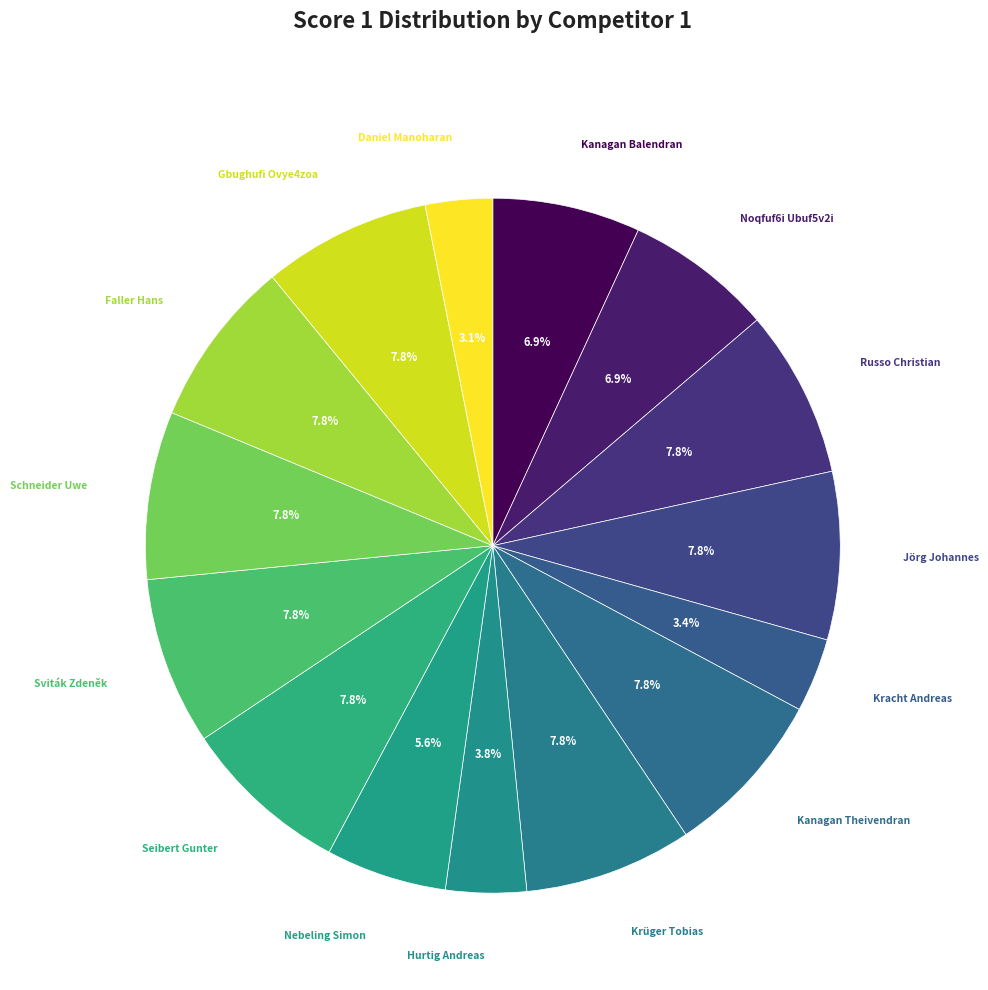

Combined, what portion of the pie is Nebeling Simon and Hurtig Andreas?

9.4%